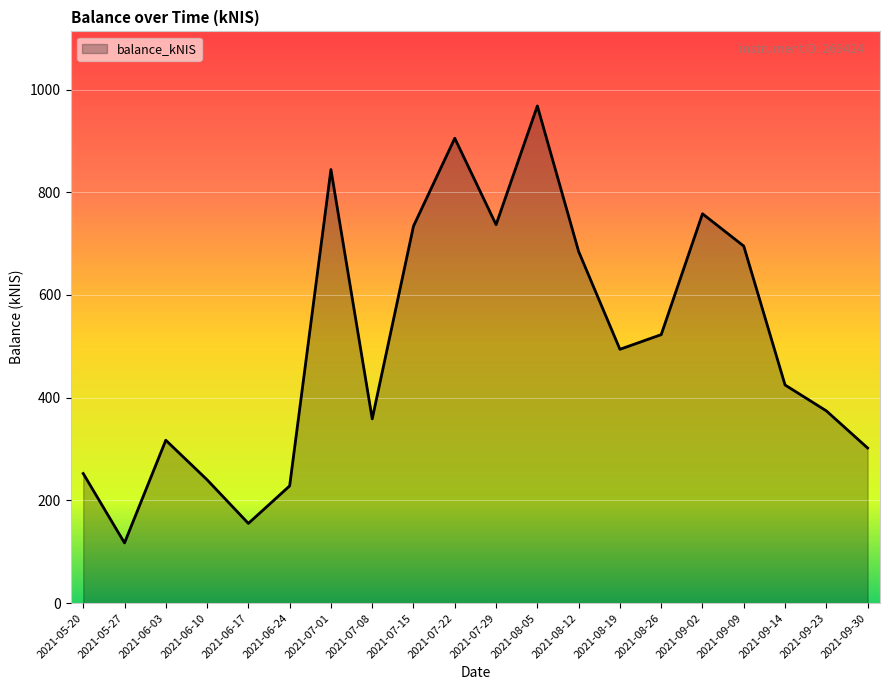

What is the maximum value shown in the chart?

968.1